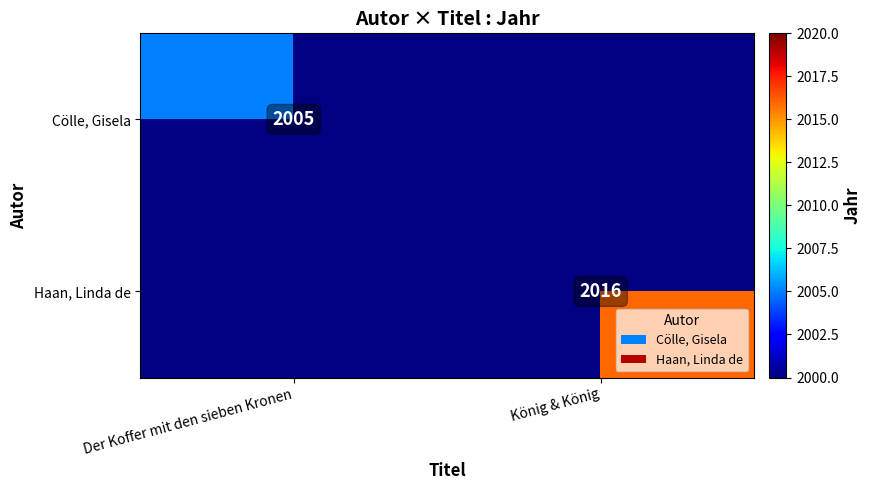

Rank the categories by Haan, Linda de value from highest to lowest.

Der Koffer mit den sieben Kronen, König & König